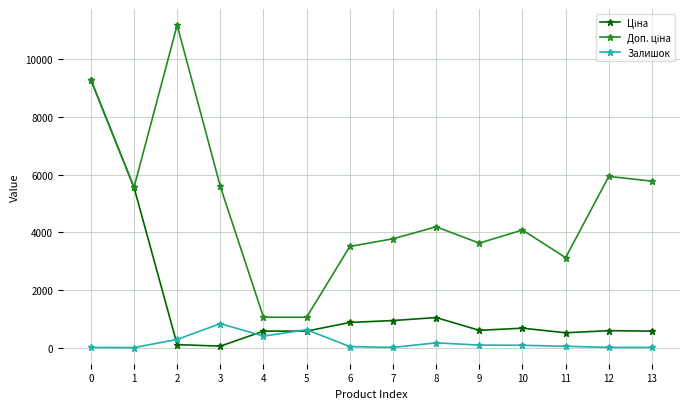

What is the total value across all series at 4?

2043.1